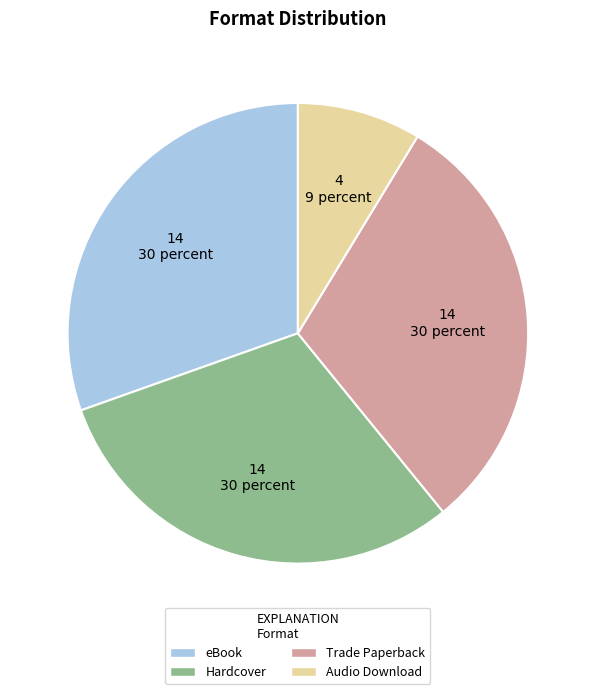

Do eBook and Audio Download together represent more than half of the pie?

No